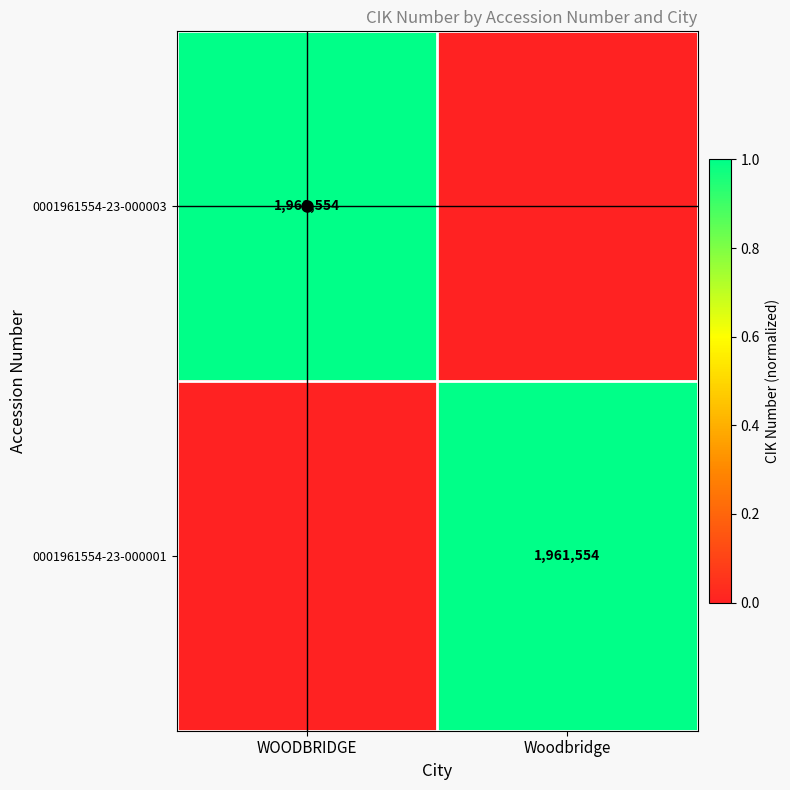

What is the difference between the maximum and minimum values in the 0001961554-23-000001 series?

1